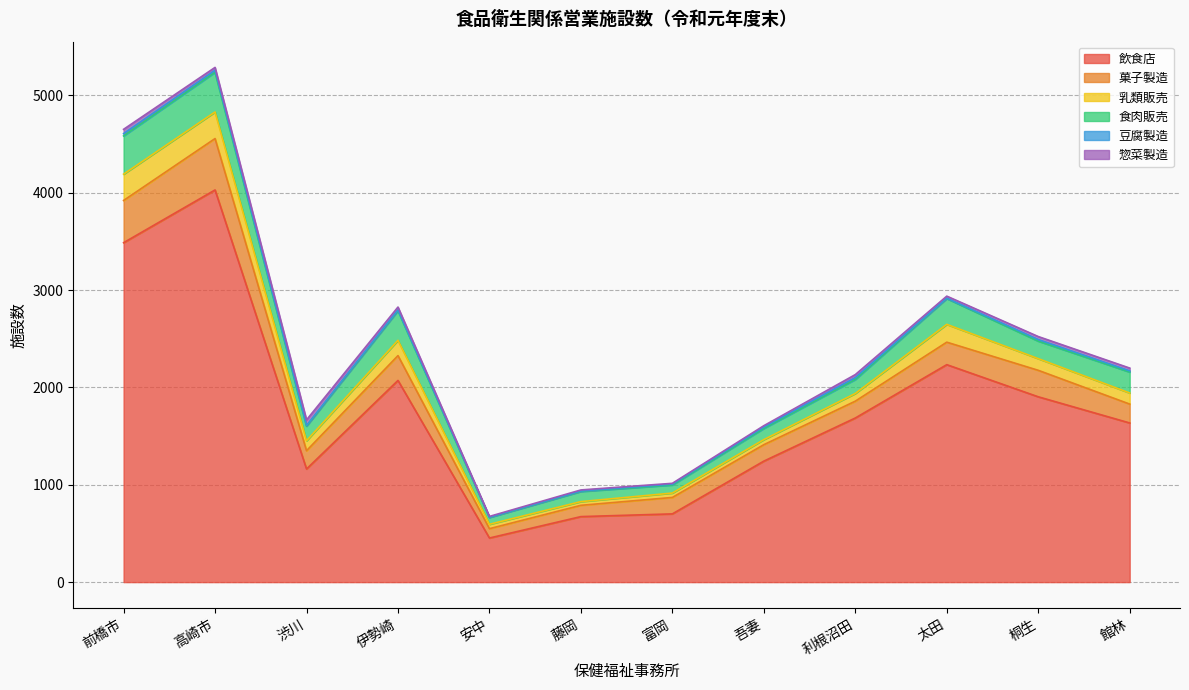

True or false: 豆腐製造 and 惣菜製造 intersect in this chart.

True